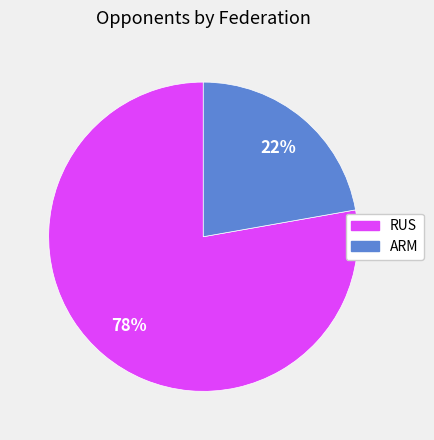

Does ARM account for over 50% of the chart?

No